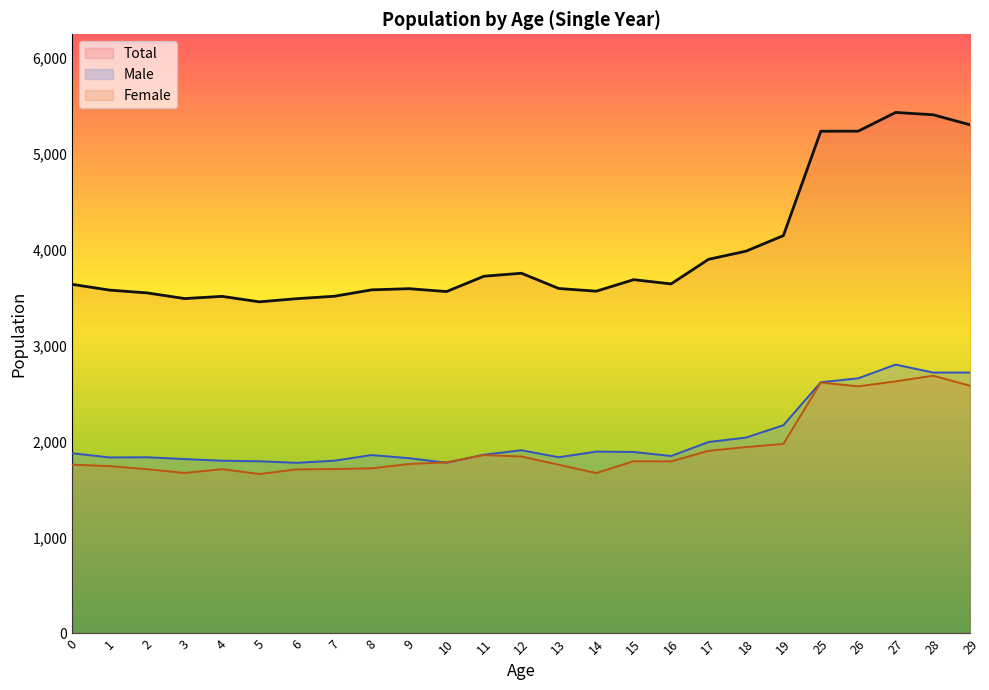

Which series has the largest range (max minus min)?

Total